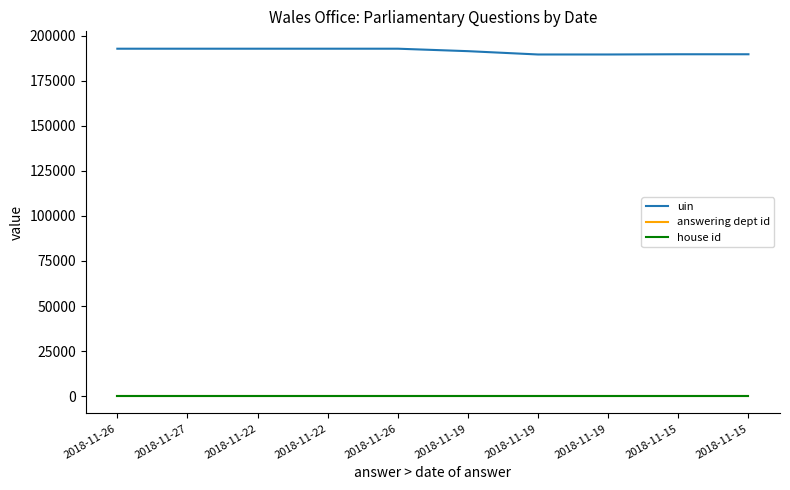

Which has a higher value, 2018-11-27 or 2018-11-19?

2018-11-27